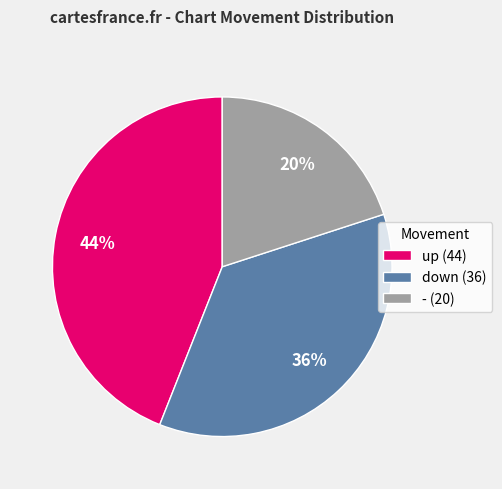

What is the smallest slice in the pie chart?

-